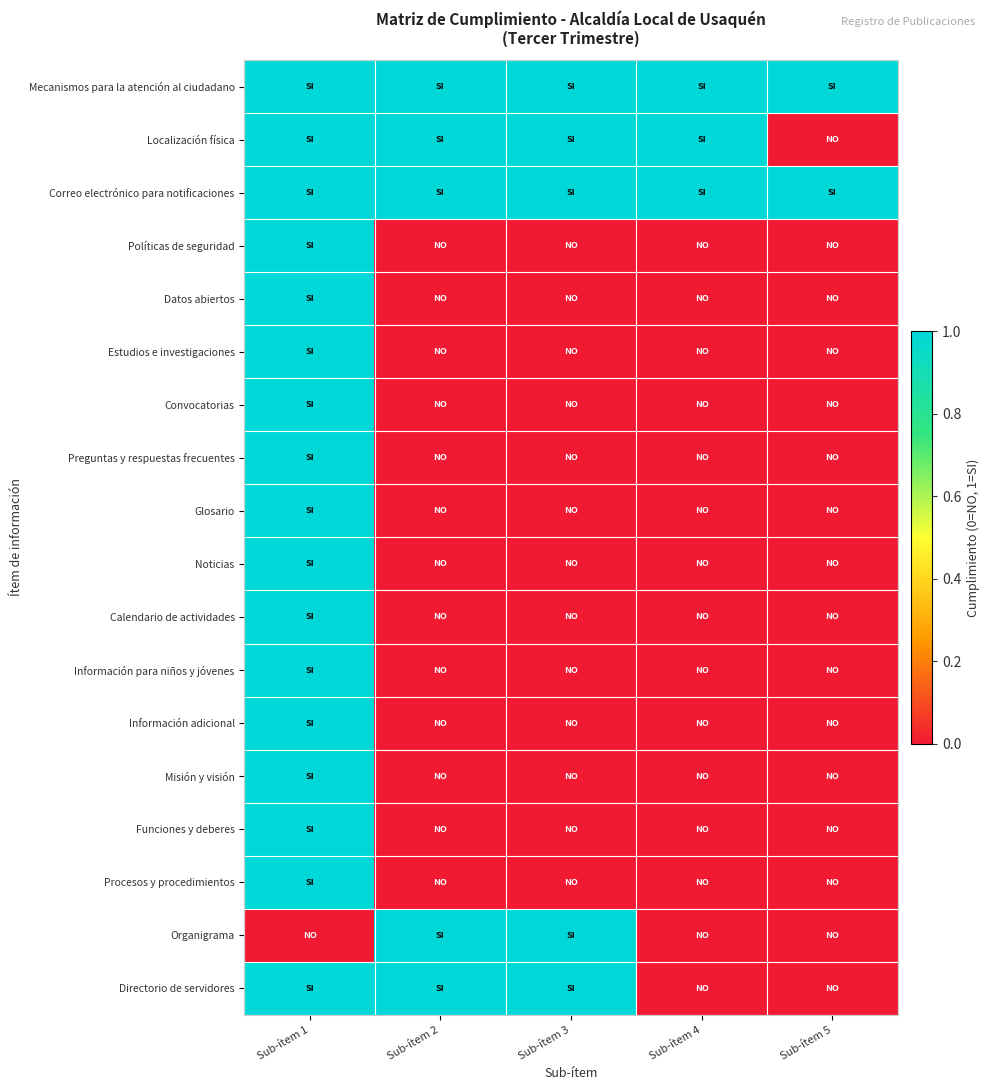

Rank the series by their maximum value, from highest to lowest.

Mecanismos para la atención al ciudadano, Localización física, Correo electrónico para notificaciones, Políticas de seguridad, Datos abiertos, Estudios e investigaciones, Convocatorias, Preguntas y respuestas frecuentes, Glosario, Noticias, Calendario de actividades, Información para niños y jóvenes, Información adicional, Misión y visión, Funciones y deberes, Procesos y procedimientos, Organigrama, Directorio de servidores